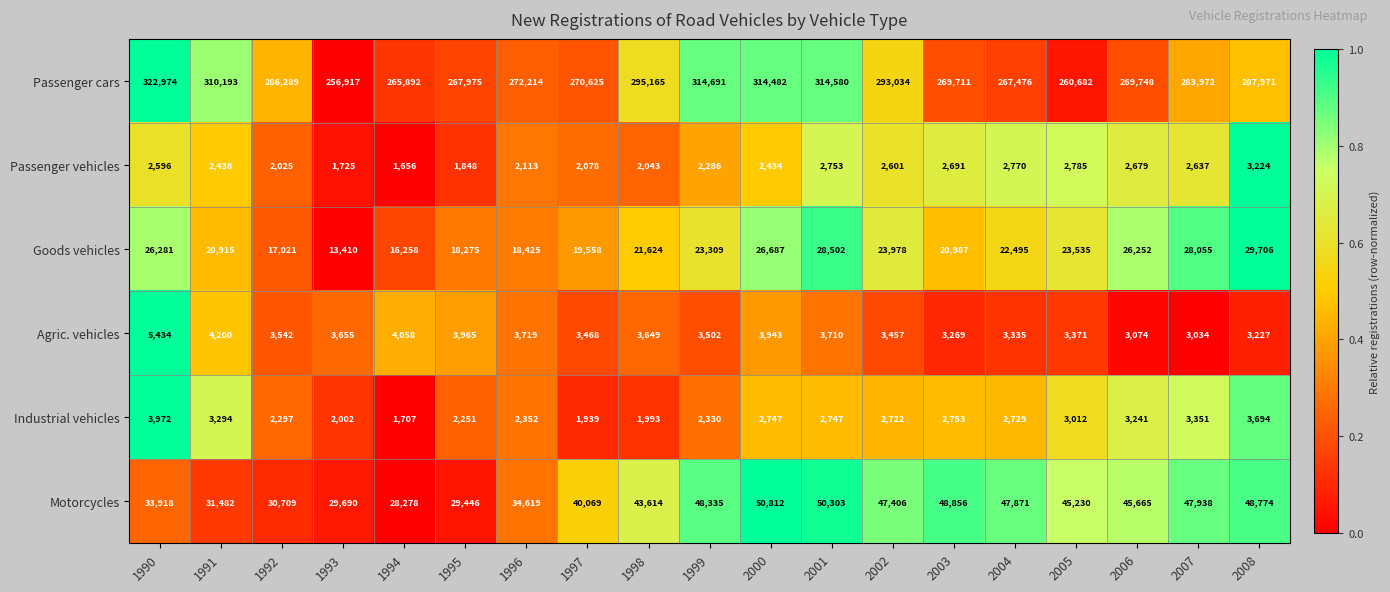

What is the spread (max minus min) of values at 2005?

257897